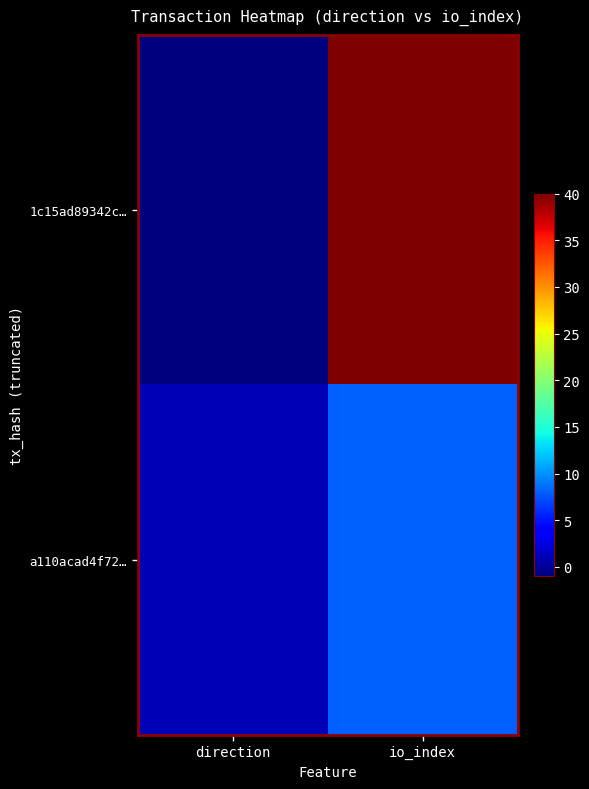

Rank the series by their average value, from lowest to highest.

a110acad4f72…, 1c15ad89342c…